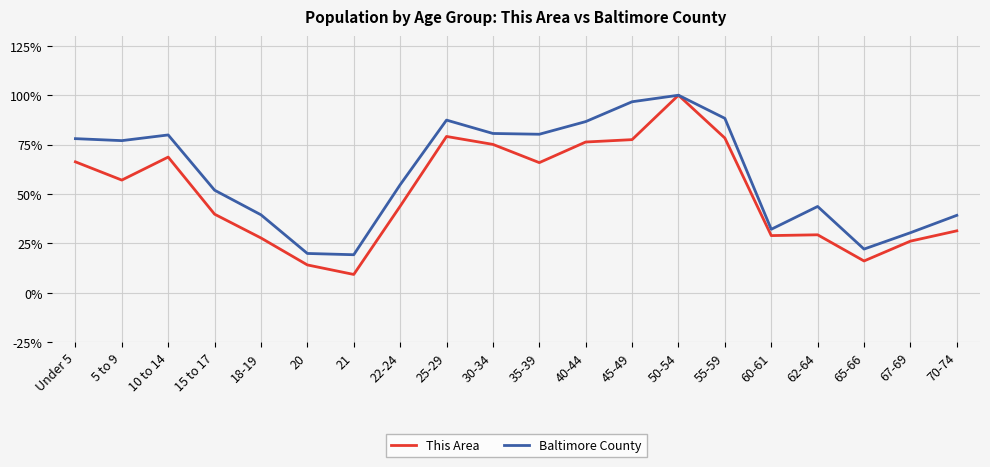

The Baltimore County series shows 26.9 at 40-44. True or false?

False